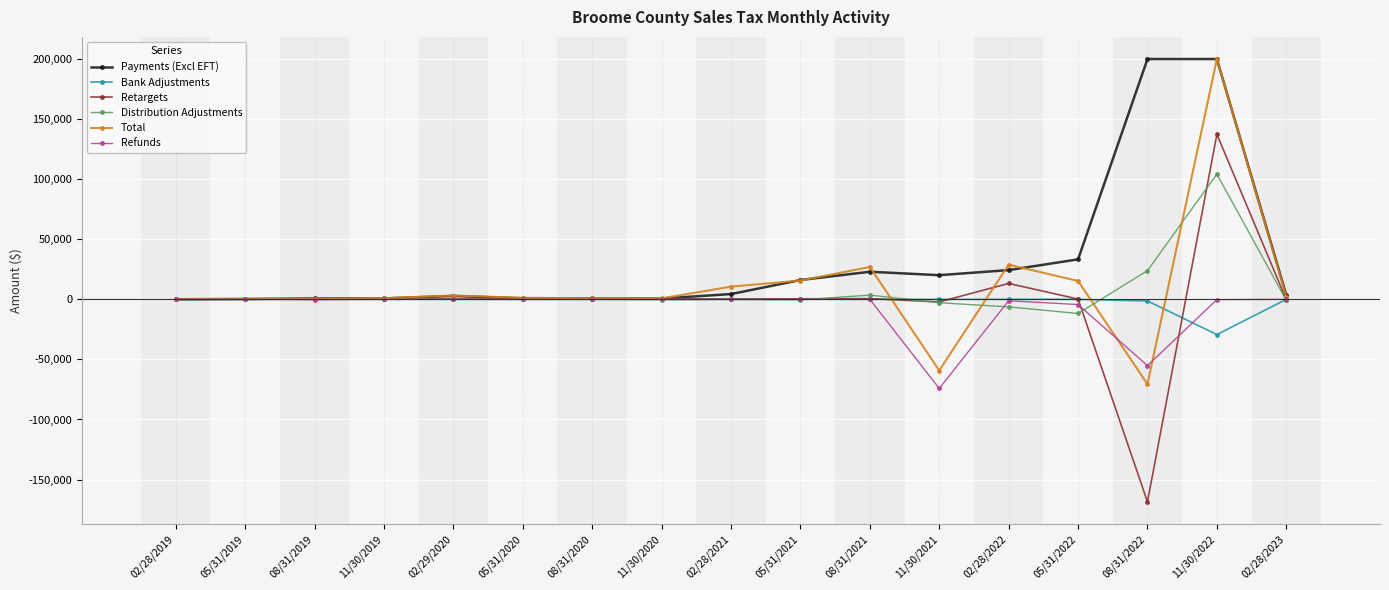

True or false: Payments (Excl EFT) has more than 0 interior local peaks.

True